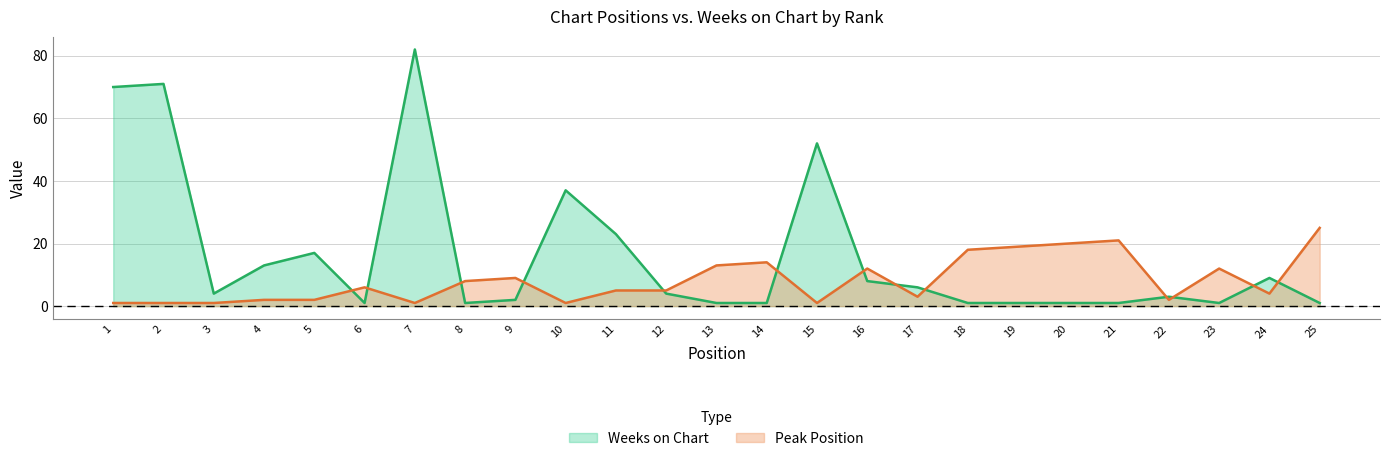

True or false: Peak Position has a value of 30 at 19.

False